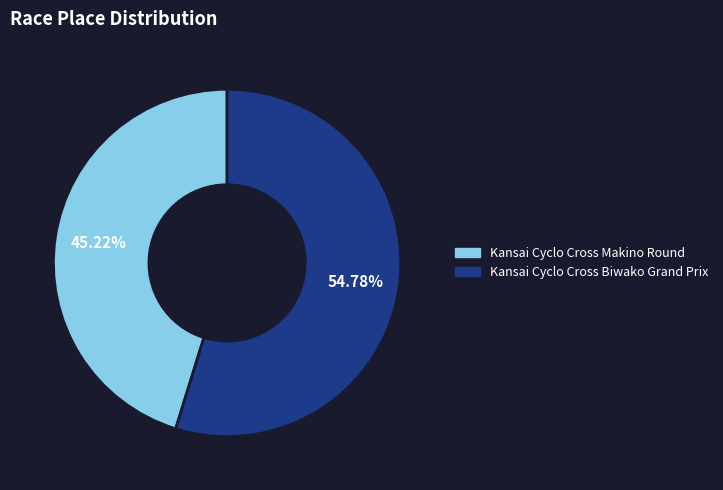

Count the number of slices in the pie.

2